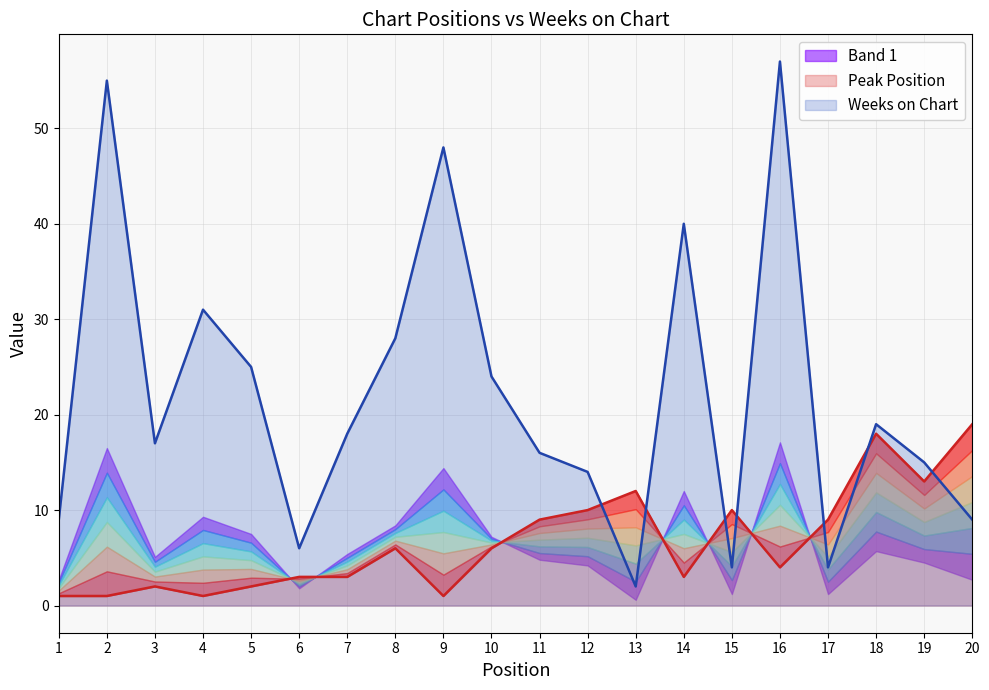

How many lines are shown in the chart?

2